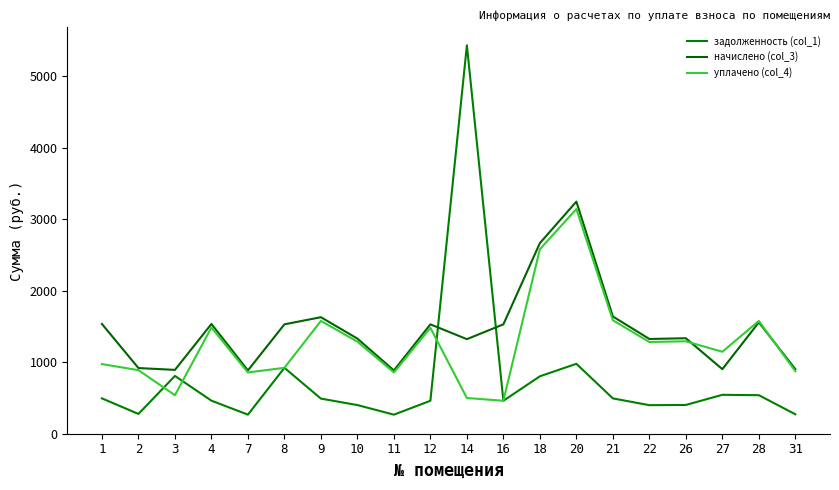

What is the minimum value for начислено (col_3)?

885.4